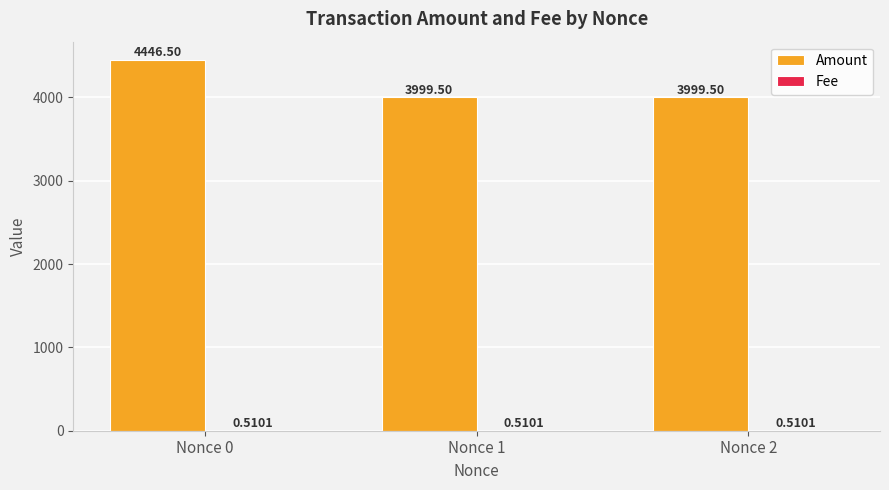

What is the sum of all Amount values?

12445.5